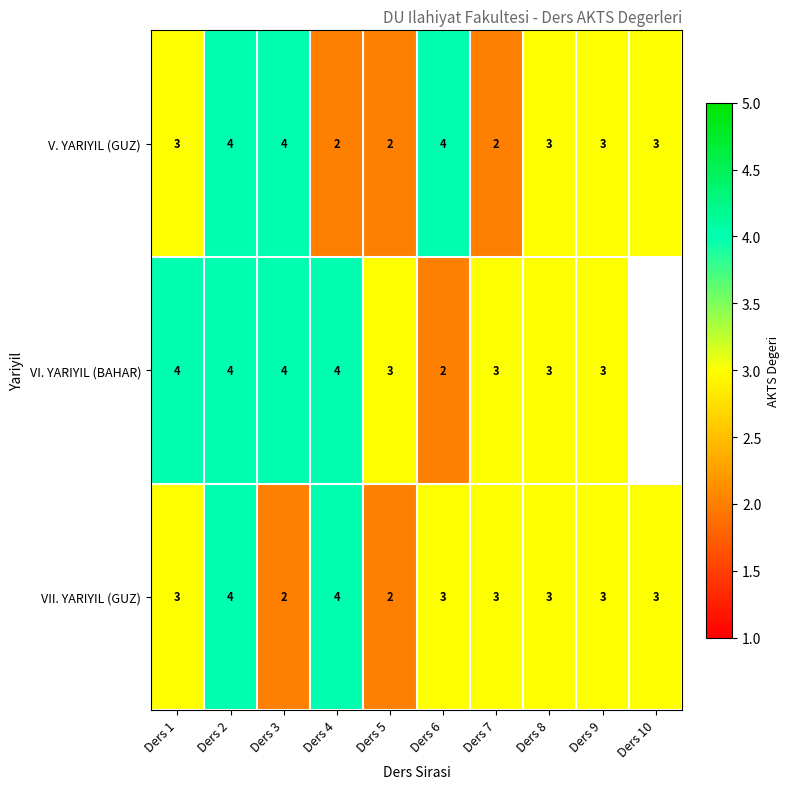

Is the value of VII. YARIYIL (GUZ) at Ders 3 greater than the value of VI. YARIYIL (BAHAR) at Ders 5?

No